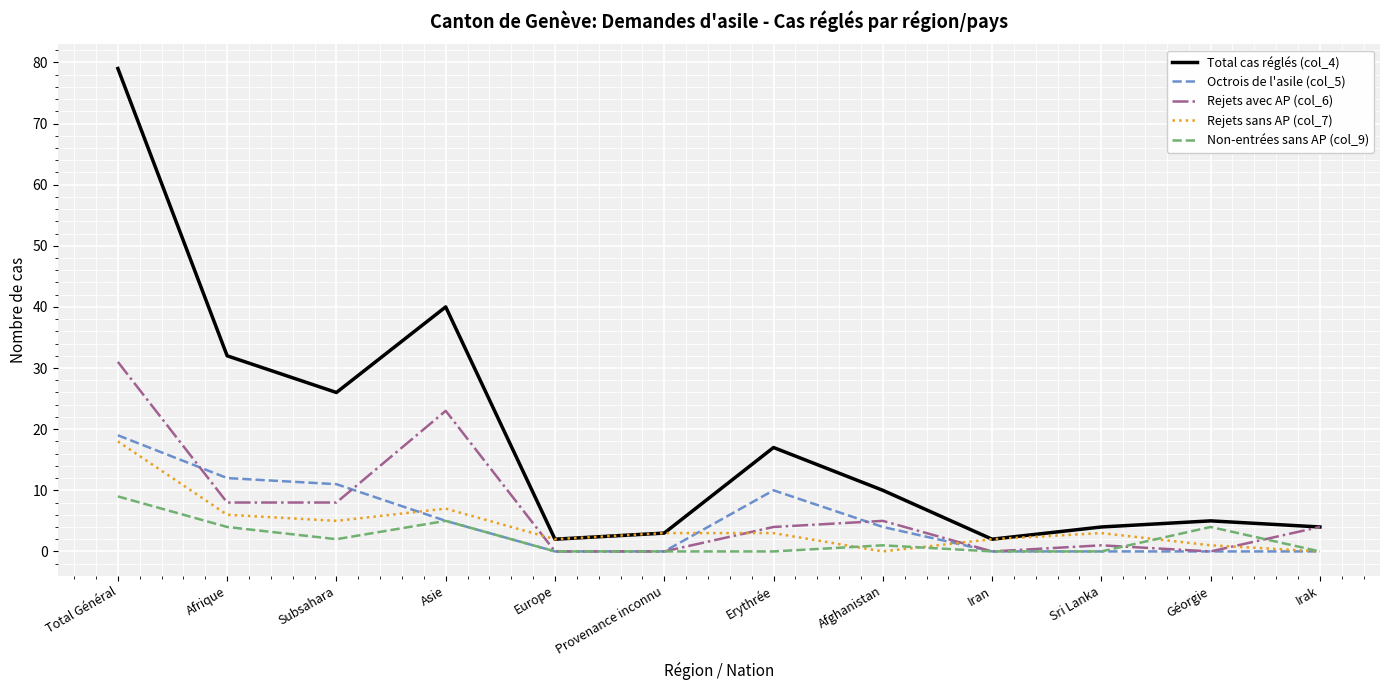

True or false: Total cas réglés (col_4) has a value of 2 at Géorgie.

False